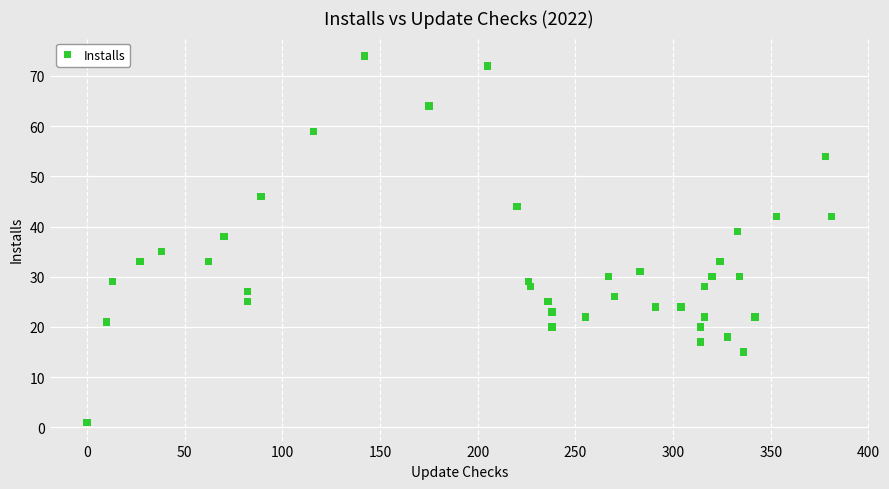

What is the range of X values (max minus min)?

381